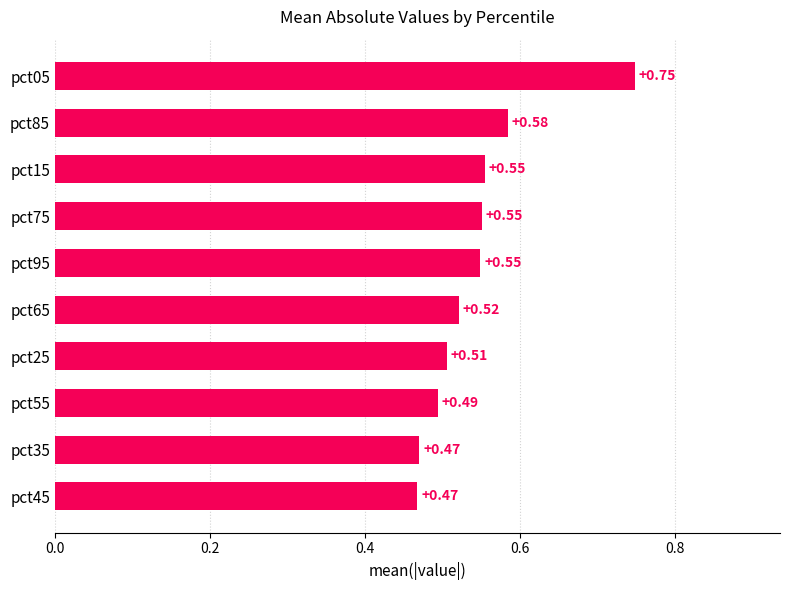

What is the sum of the values at pct55 and pct25?

1.0